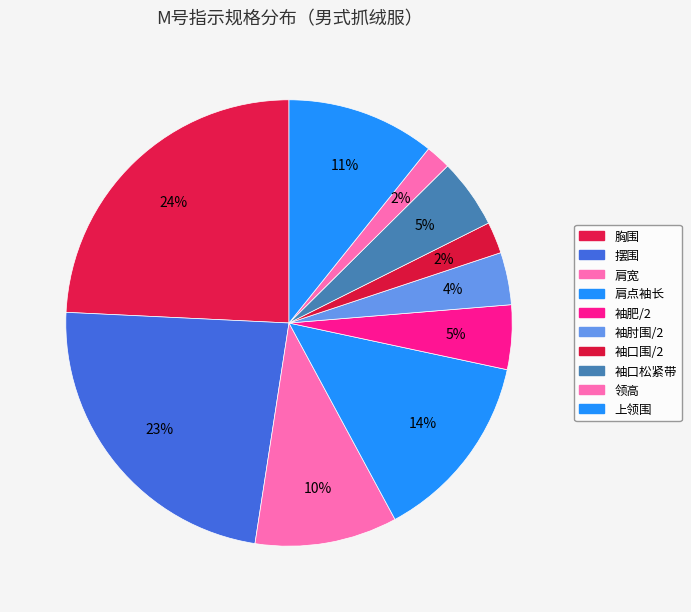

Is the sum of 肩点袖长 and 袖口围/2 greater than half?

No